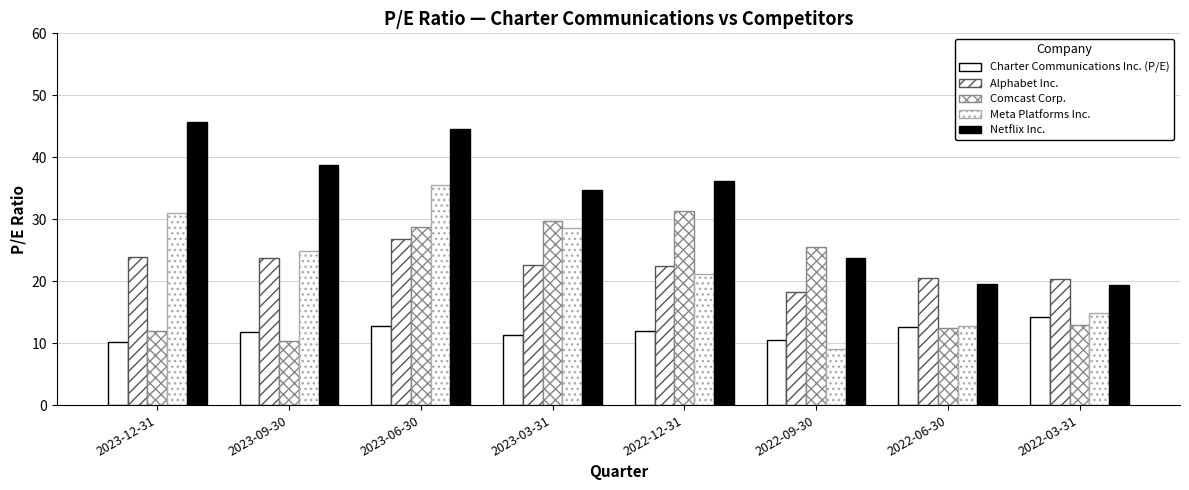

Count the number of data series in this chart.

5